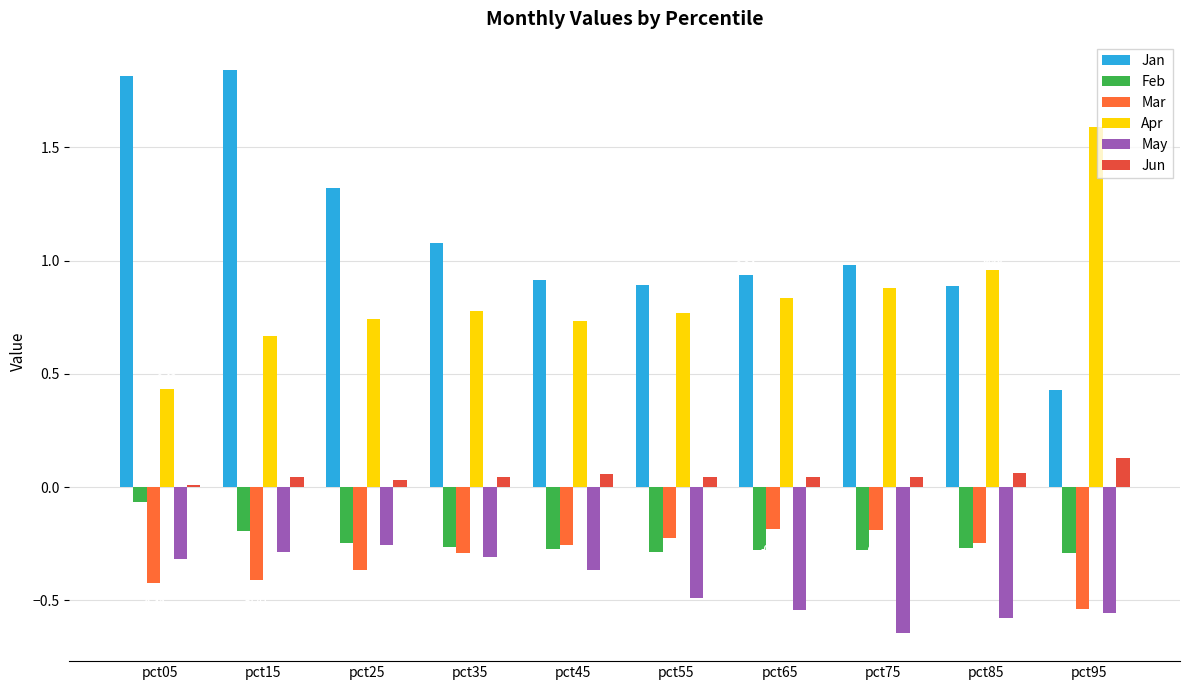

How many categories are shown in the chart?

10